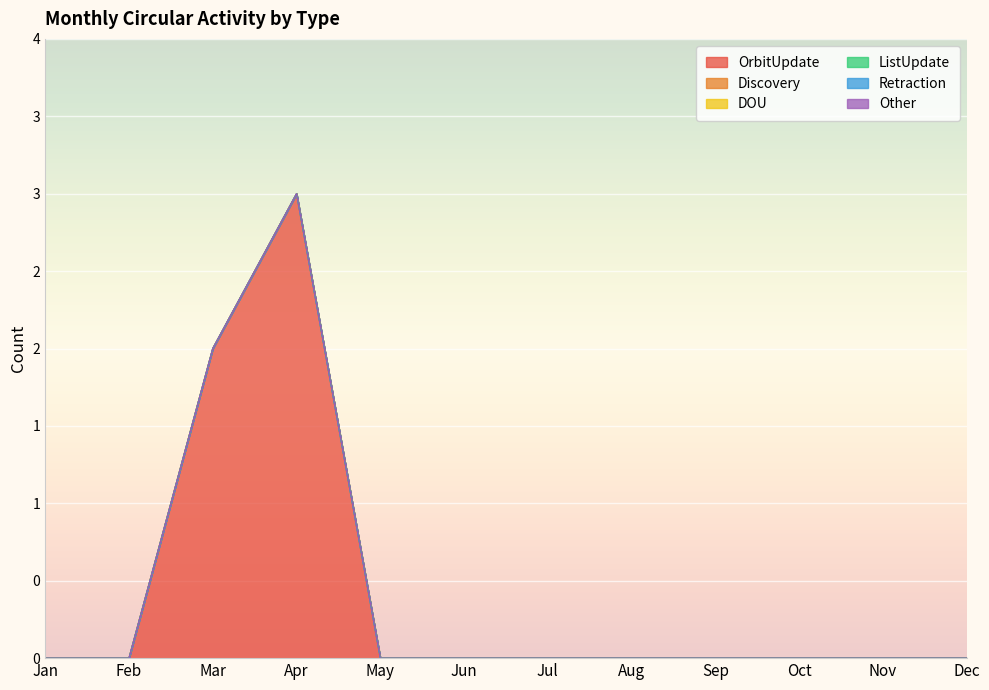

At which label is Retraction closest to 0?

Jan